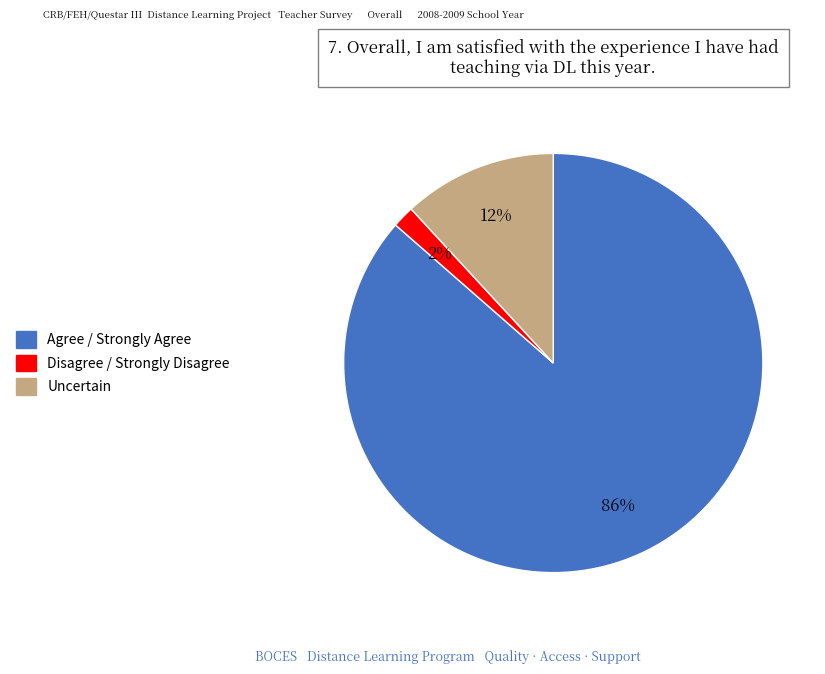

To the nearest percent, what is the average slice percentage?

33%